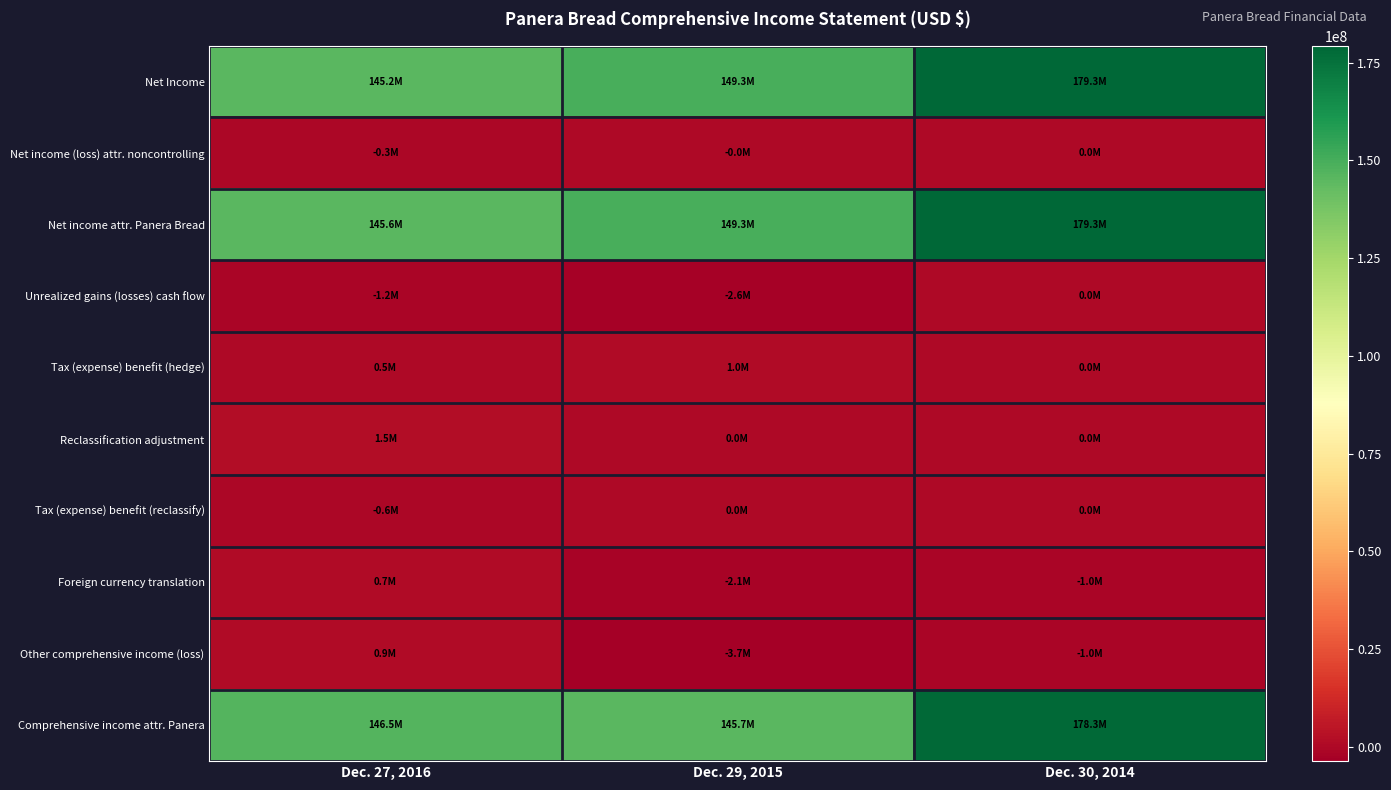

At which category is the sum across all series the highest?

Dec. 30, 2014